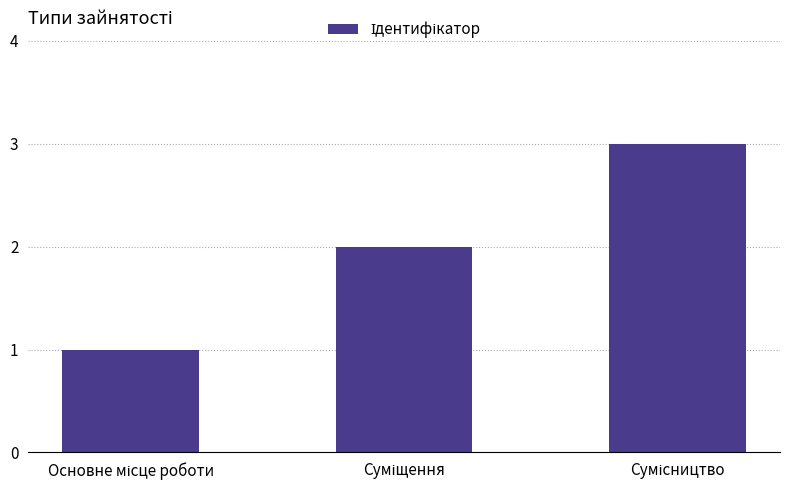

What is the greatest value displayed?

3